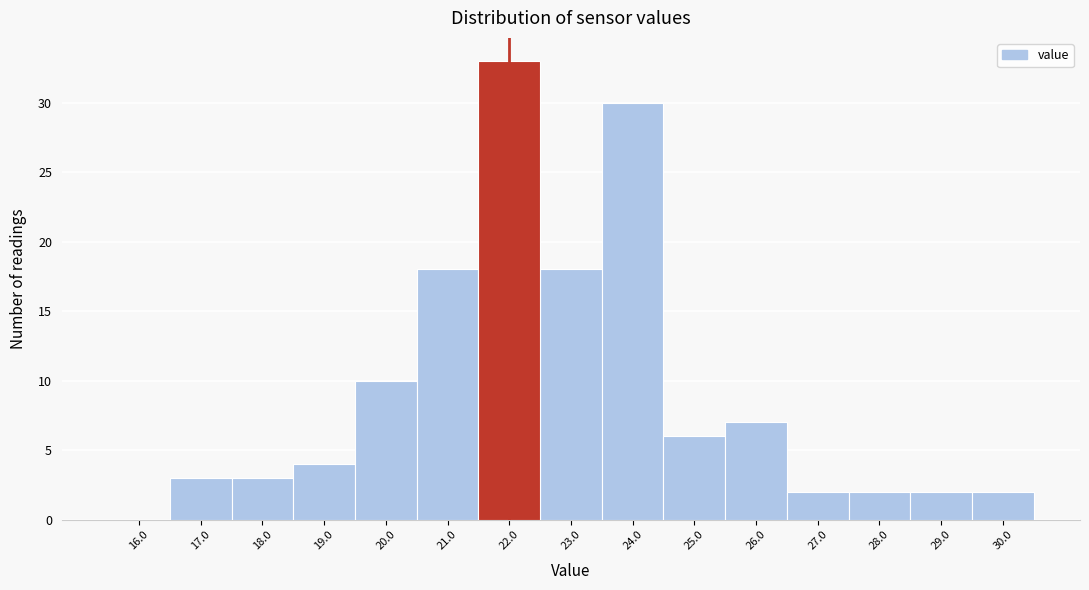

Reading left to right, list every bar in this chart as the range it spans on the x-axis followed by its height. The values are not printed on the chart, so give them approximately, as read against the axis.

15.5 to 16.5: 0
16.5 to 17.5: 3
17.5 to 18.5: 3
18.5 to 19.5: 4
19.5 to 20.5: 10
20.5 to 21.5: 18
21.5 to 22.5: 33
22.5 to 23.5: 18
23.5 to 24.5: 30
24.5 to 25.5: 6
25.5 to 26.5: 7
26.5 to 27.5: 2
27.5 to 28.5: 2
28.5 to 29.5: 2
29.5 to 30.5: 2